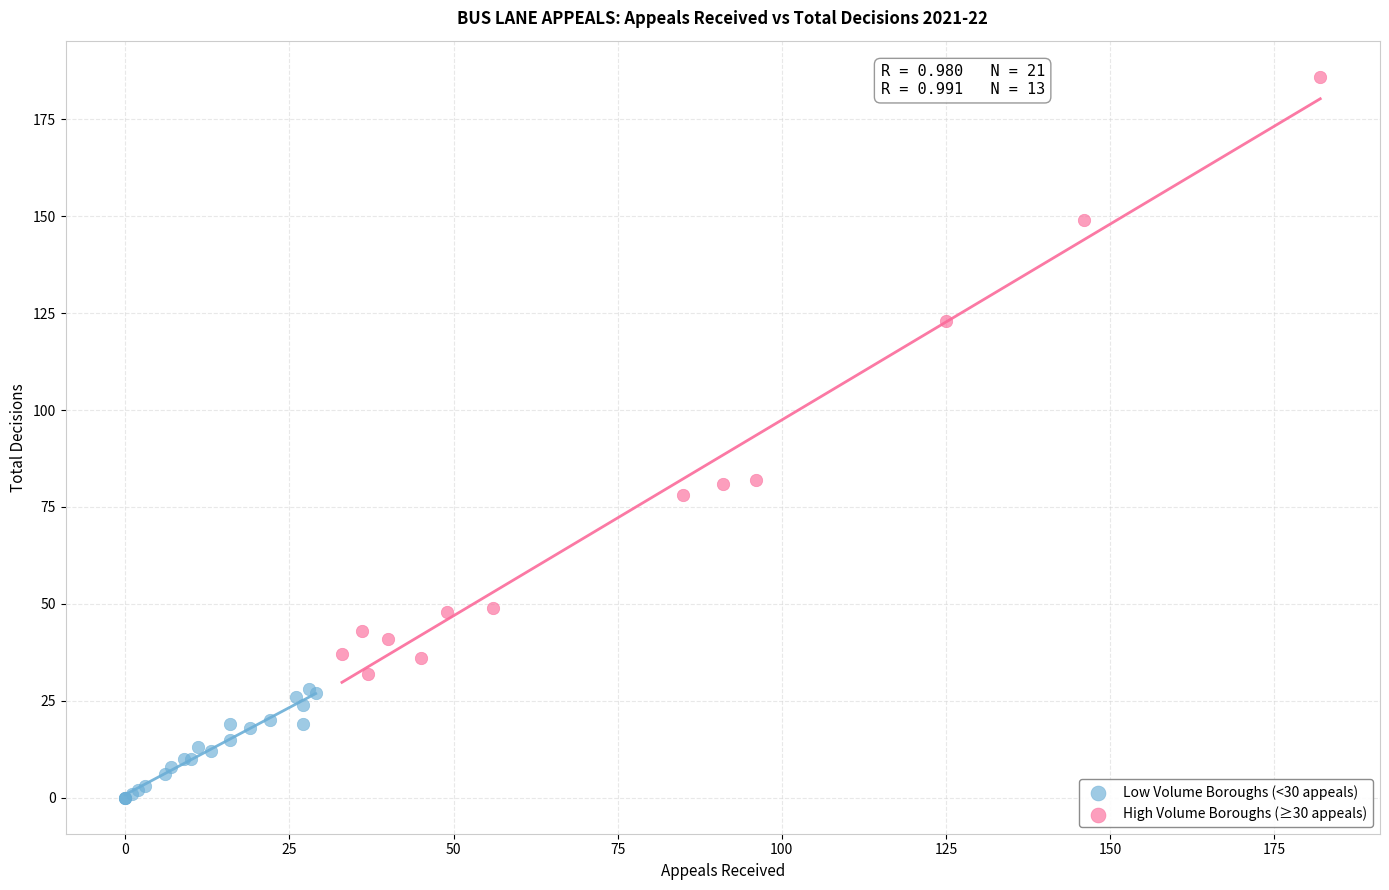

Which series reaches the minimum Y coordinate?

Low Volume Boroughs (<30 appeals)